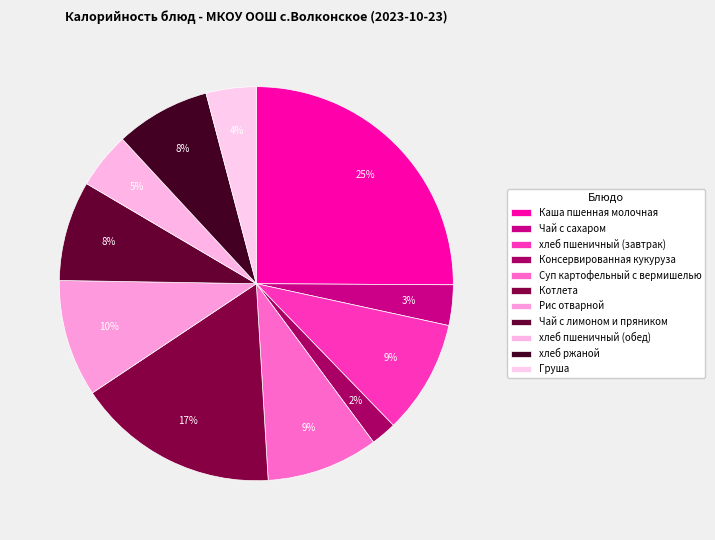

True or false: Рис отварной accounts for 4% of the total.

False